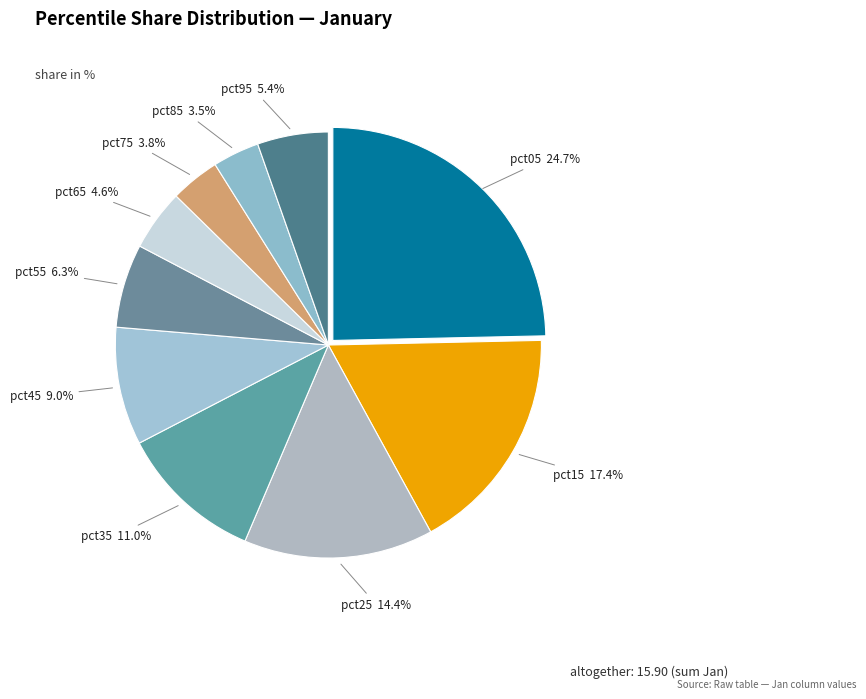

Which slice is the smallest?

pct85